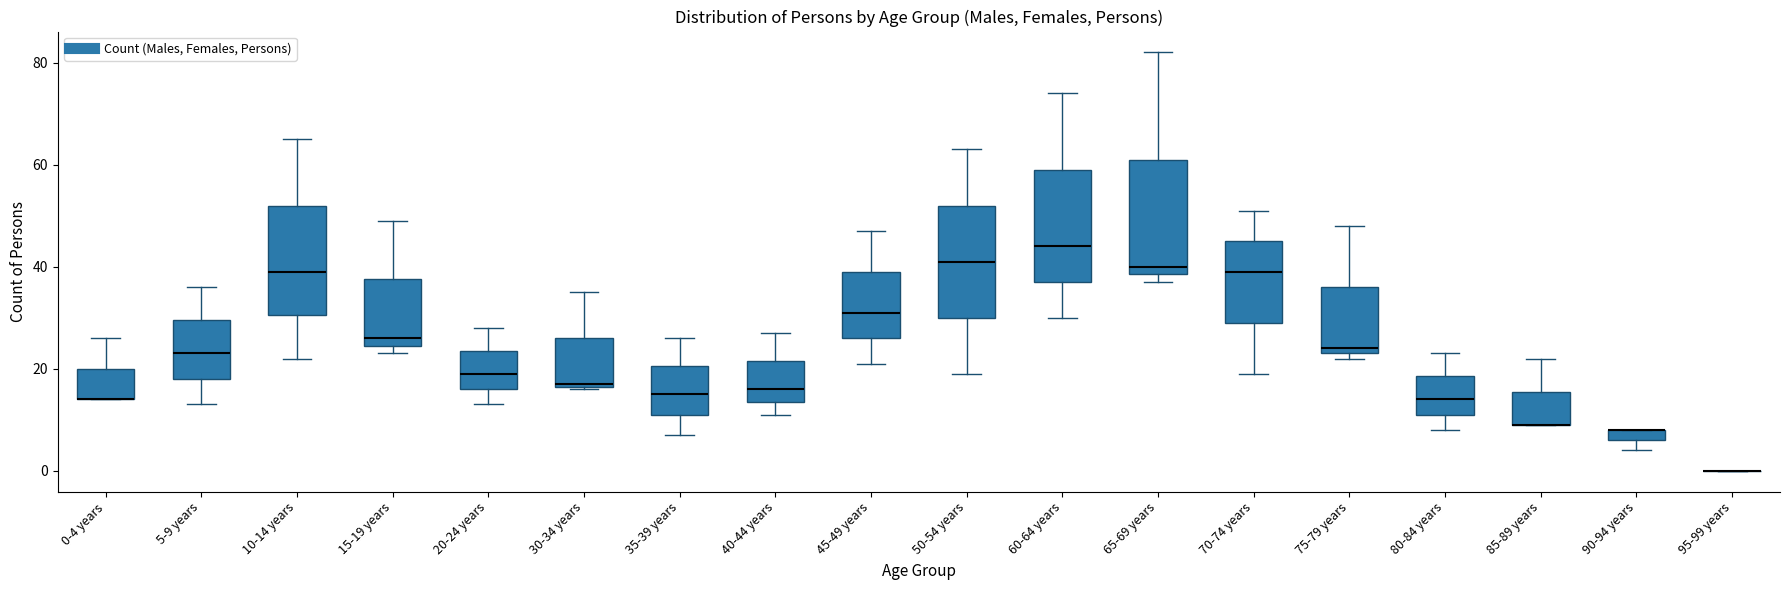

Where is the lower edge of the box for 65-69 years on the y-axis? The values are not printed on the chart, so give them approximately, as read against the axis.

38